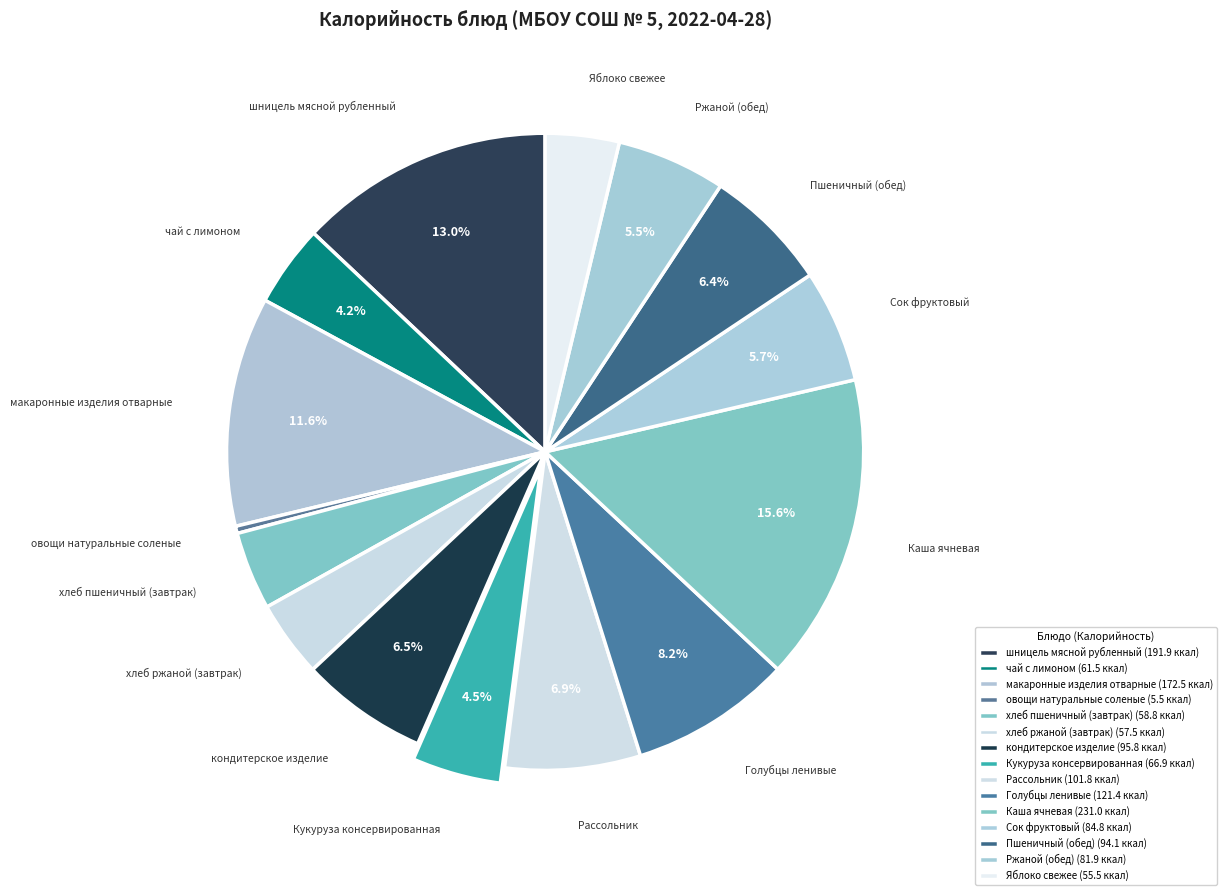

Which category has the biggest portion of the pie?

Каша ячневая